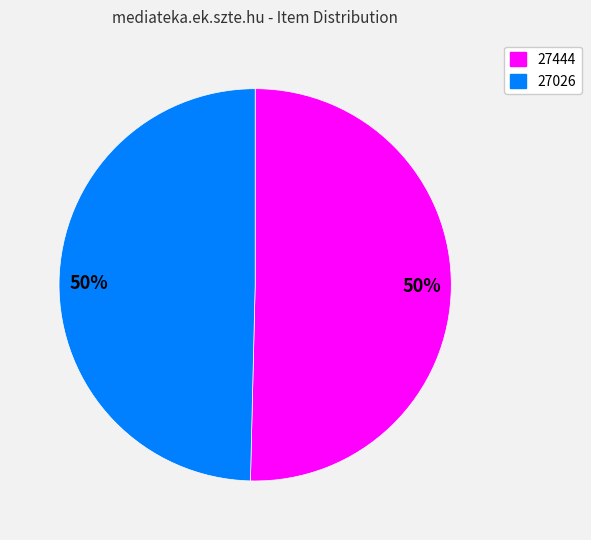

To the nearest percent, what is the average slice percentage?

50%